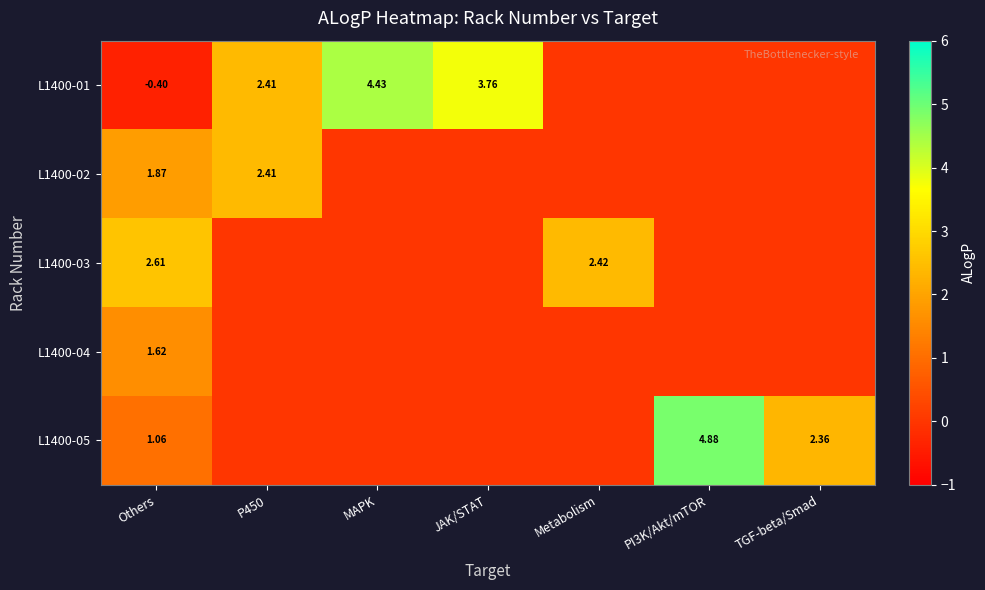

Count the number of data series in this chart.

5